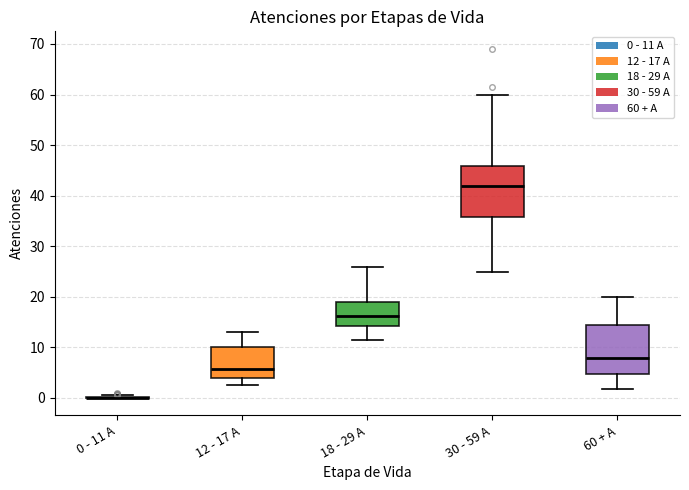

Reading left to right, read every box against the y-axis: the position of its median line, the range the box covers, and the ends of its whiskers. The values are not printed on the chart, so give them approximately, as read against the axis.

0 - 11 A: box collapsed to a line at 0, whiskers 0 to 0
12 - 17 A: median 6, box 4 to 10, whiskers 2 to 13
18 - 29 A: median 16, box 14 to 19, whiskers 11 to 26
30 - 59 A: median 42, box 36 to 46, whiskers 25 to 60
60 + A: median 8, box 5 to 14, whiskers 2 to 20